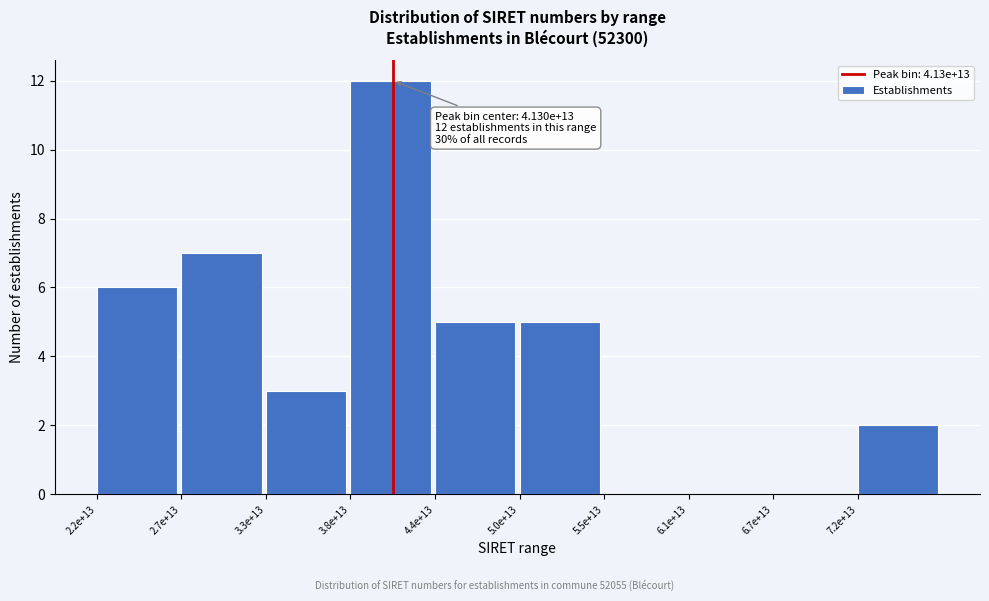

Reading left to right, what are all the values shown in this chart?

2.2e+13=6	2.7e+13=7	3.3e+13=3	3.8e+13=12	4.4e+13=5	5.0e+13=5	5.5e+13=0	6.1e+13=0	6.7e+13=0	7.2e+13=2